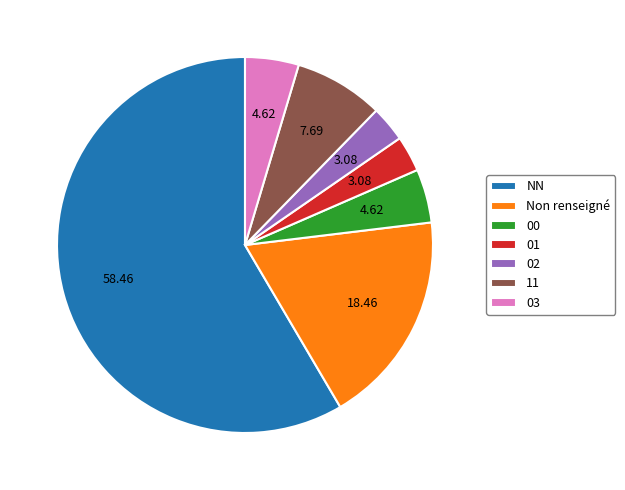

Approximately how many times larger is the value at NN compared to 03?

12.7